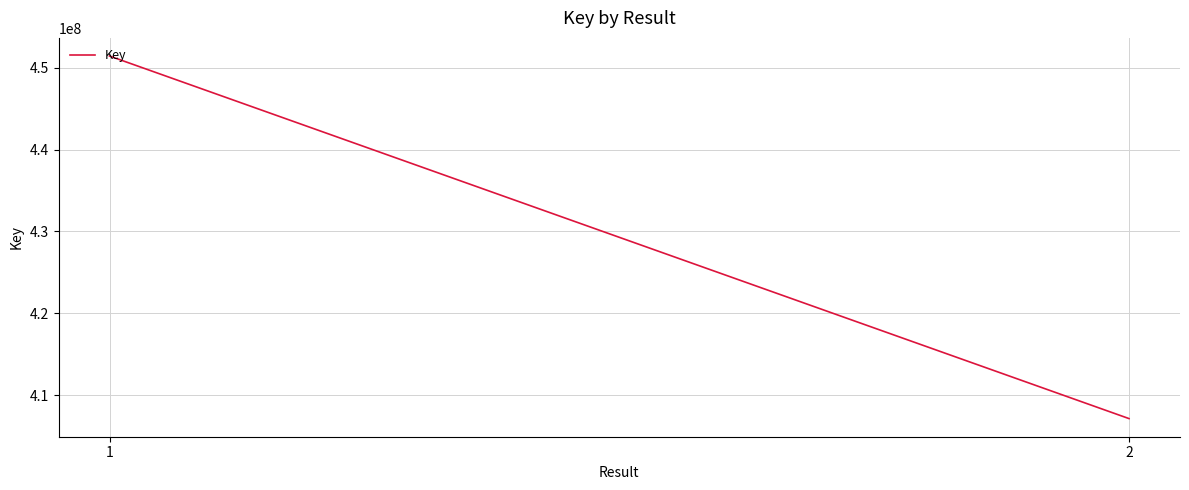

Between 1 and 2, which is larger?

1